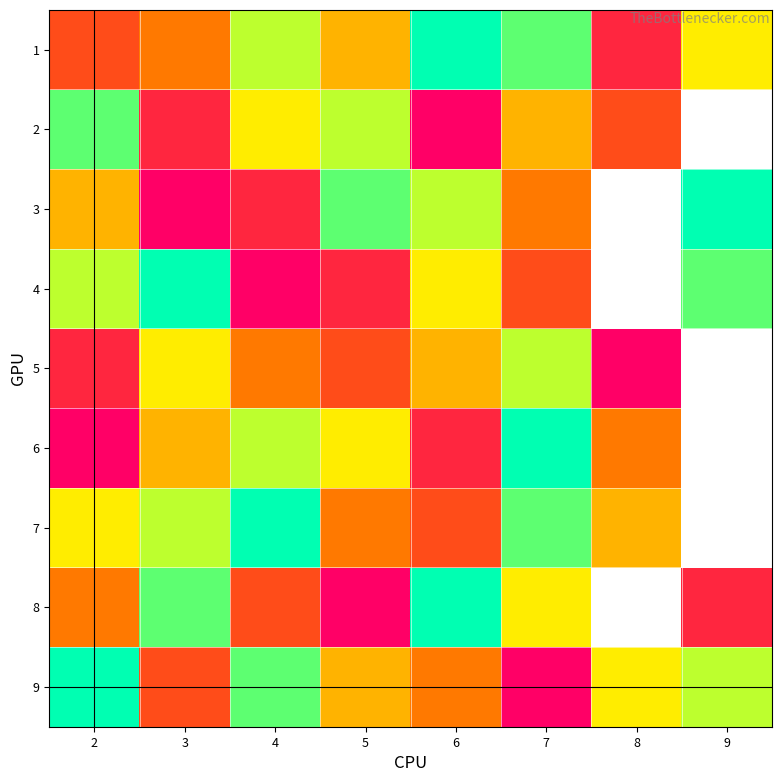

How many positive values does the 8 series have?

7